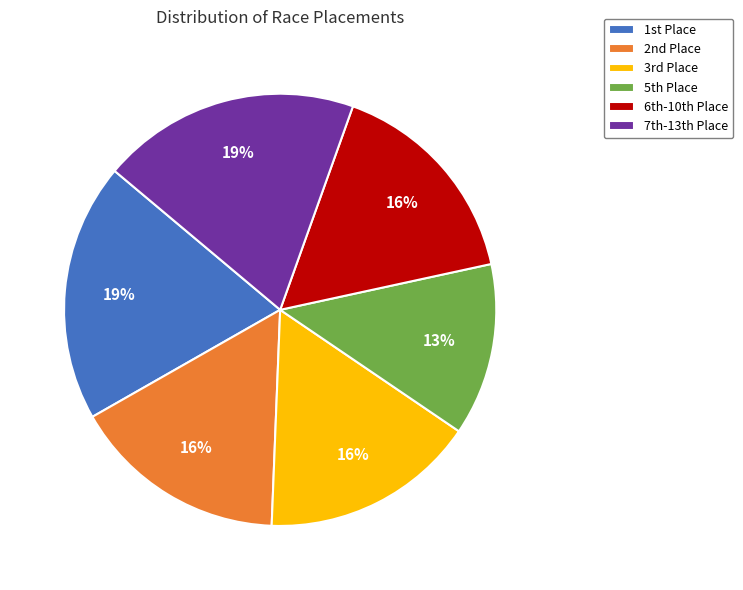

To the nearest percent, what is the difference between the largest and smallest slice percentages?

6%